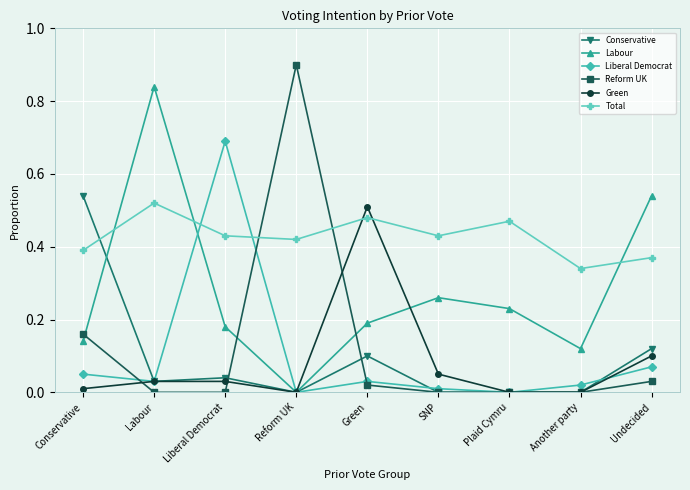

The Green series shows 0.0 at Conservative. True or false?

True